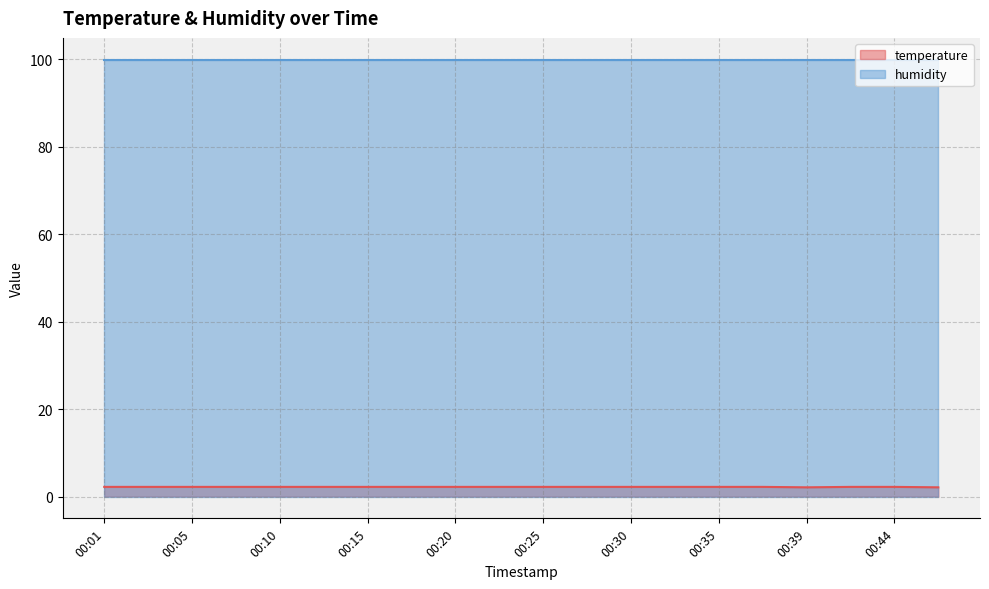

At which category does the data reach its first local valley?

00:39